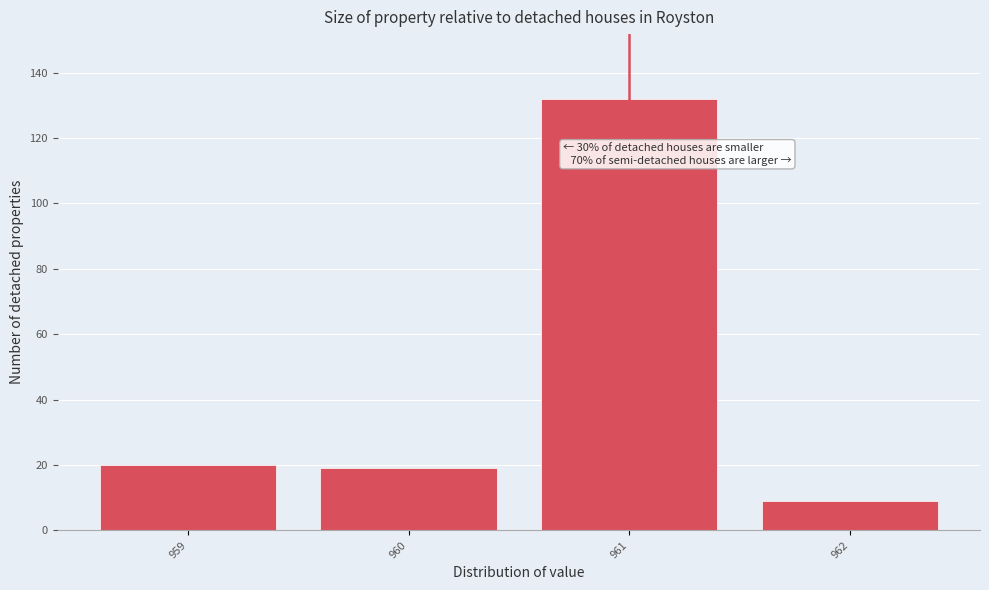

Over which range of the x-axis is the bar tallest?

960.5 to 961.5